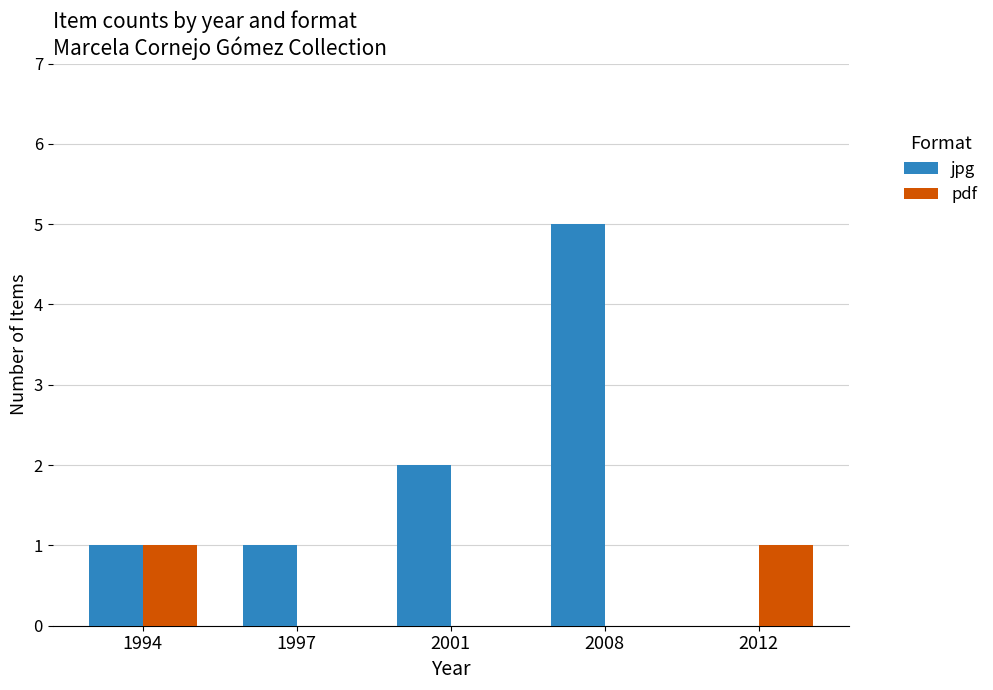

Reading right to left, extract all data points from this chart.

jpg: 0	5	2	1	1
pdf: 1	0	0	0	1